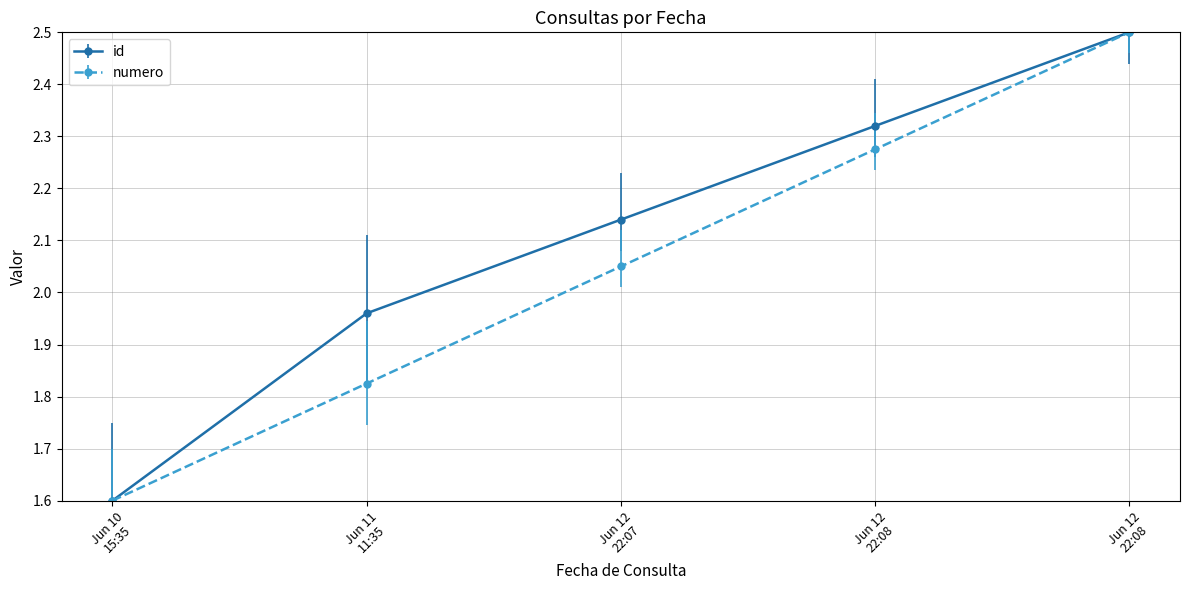

How many lines are shown in the chart?

2